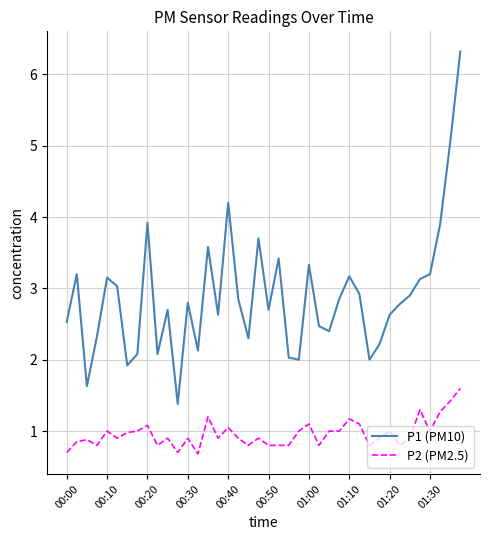

True or false: P1 (PM10) and P2 (PM2.5) intersect in this chart.

False